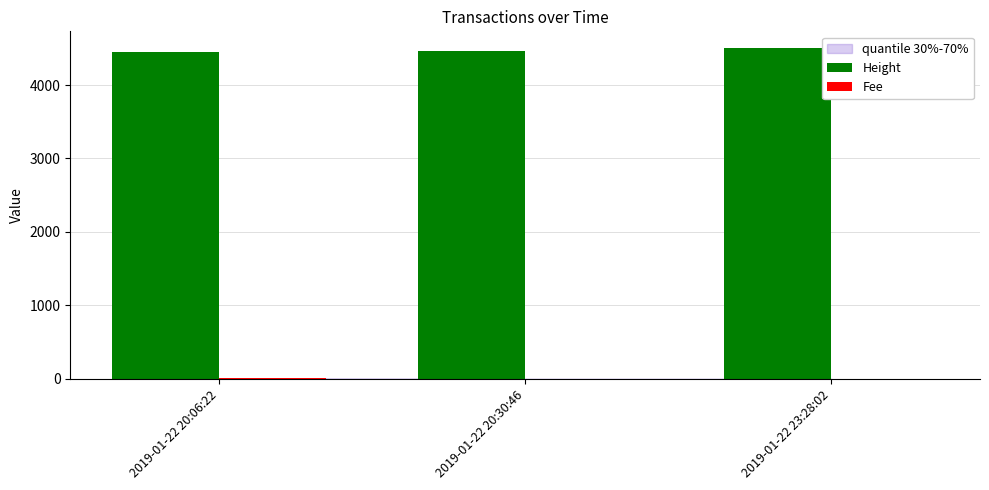

What is the difference between the Height values at 2019-01-22 20:06:22 and 2019-01-22 23:28:02?

52.0